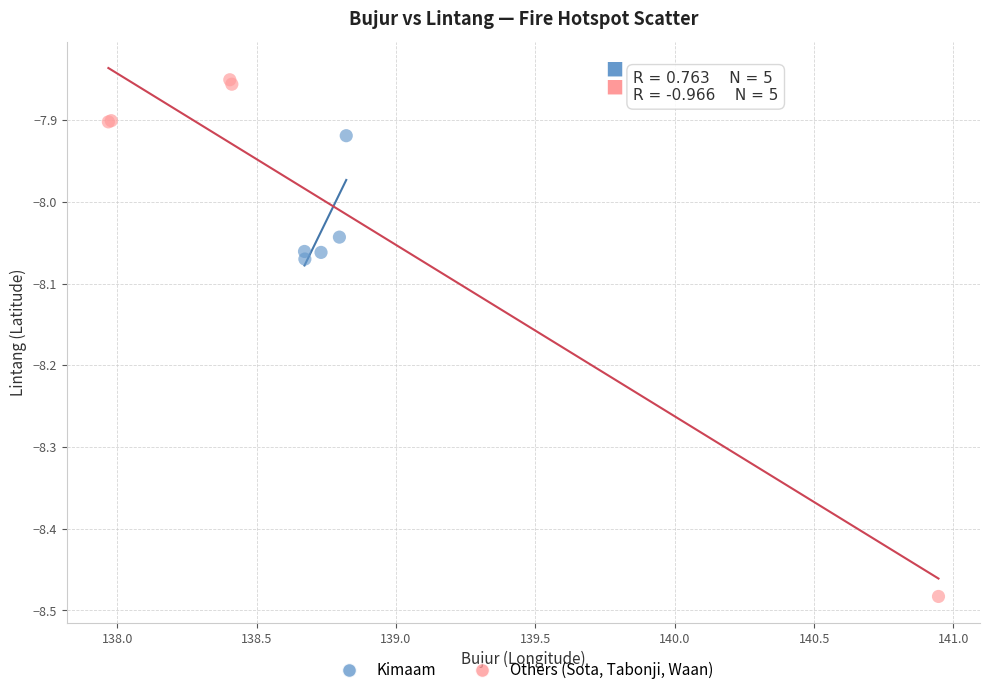

Which series reaches the maximum Y coordinate?

Others (Sota, Tabonji, Waan)